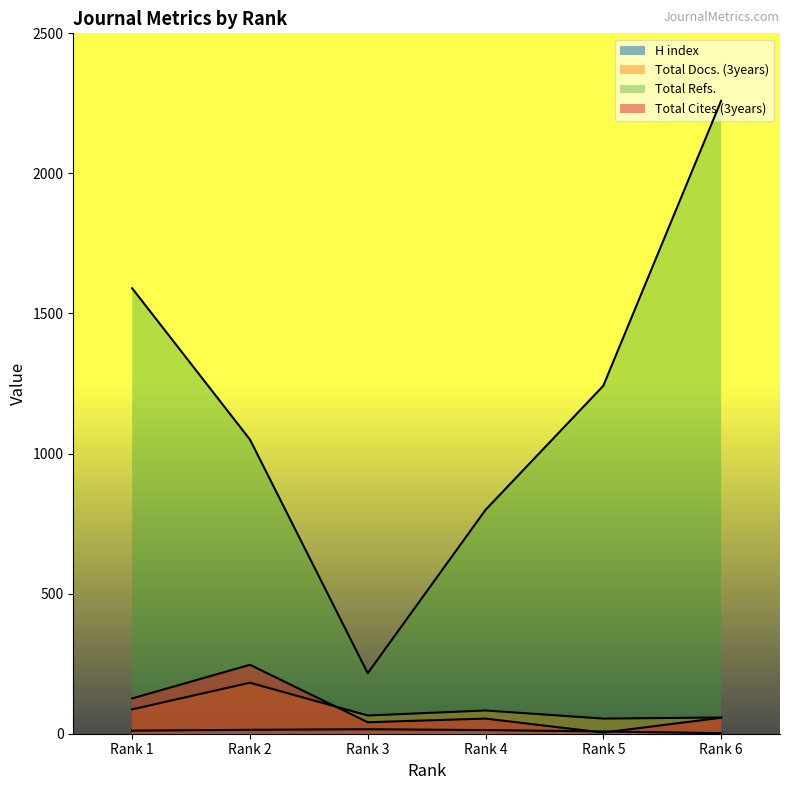

Reading left to right, transcribe all the data shown in this chart.

H index: Rank 1=11	Rank 2=14	Rank 3=16	Rank 4=13	Rank 5=8	Rank 6=2
Total Docs. (3years): Rank 1=87	Rank 2=182	Rank 3=65	Rank 4=83	Rank 5=54	Rank 6=58
Total Refs.: Rank 1=1590	Rank 2=1050	Rank 3=216	Rank 4=799	Rank 5=1242	Rank 6=2259
Total Cites (3years): Rank 1=126	Rank 2=246	Rank 3=41	Rank 4=54	Rank 5=4	Rank 6=57